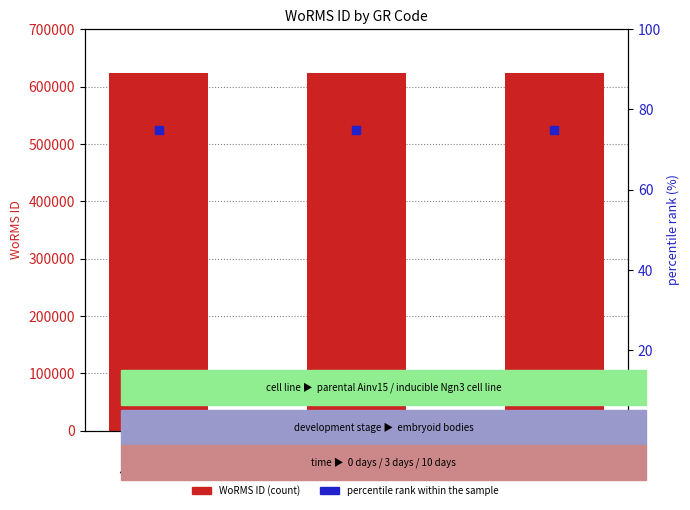

At how many categories does at least one series exceed 559083?

3